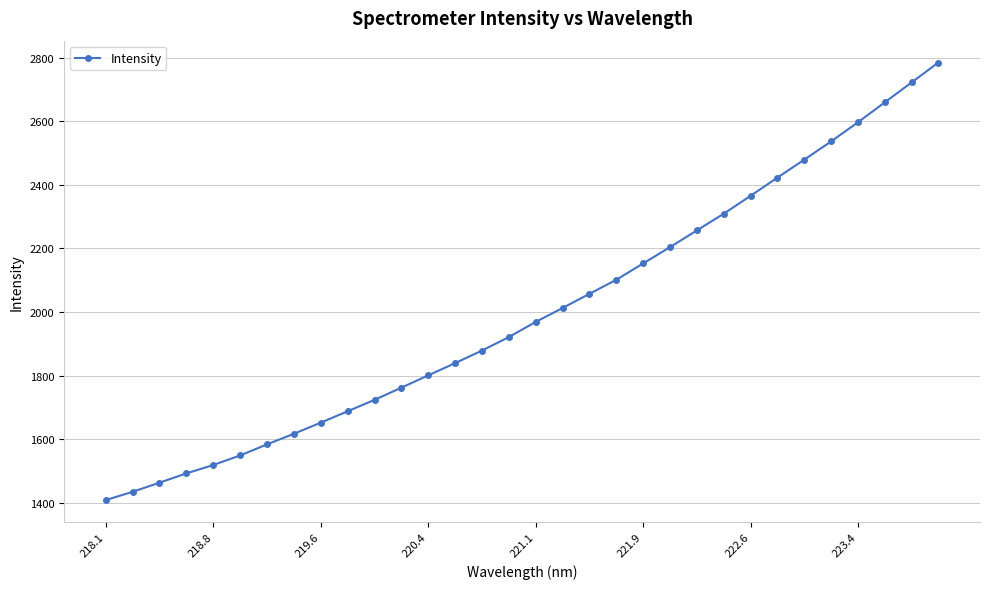

What is the value of the 12th point from the left?

1762.0